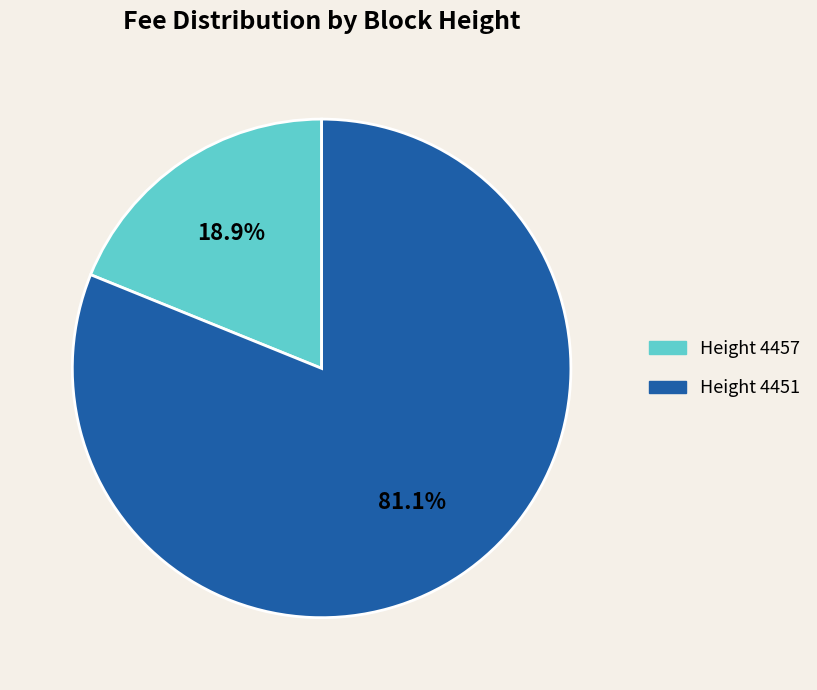

Is there any slice that represents more than half of the pie?

Yes